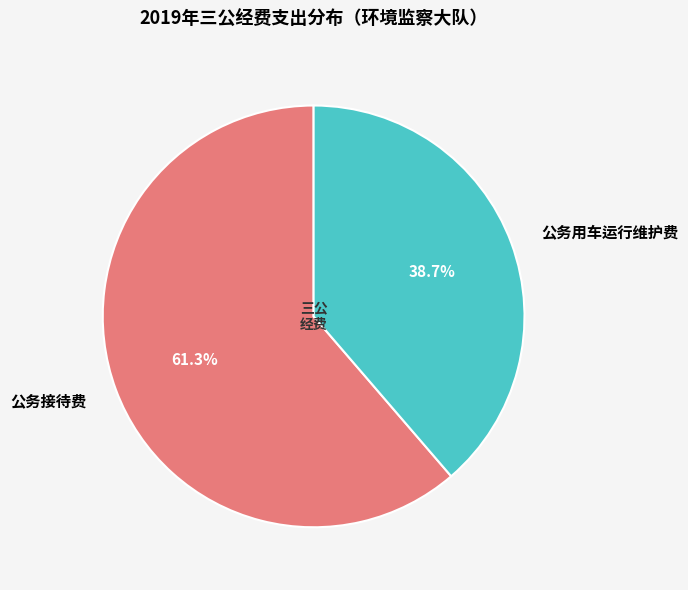

Does 公务接待费 represent more than half of the total?

Yes